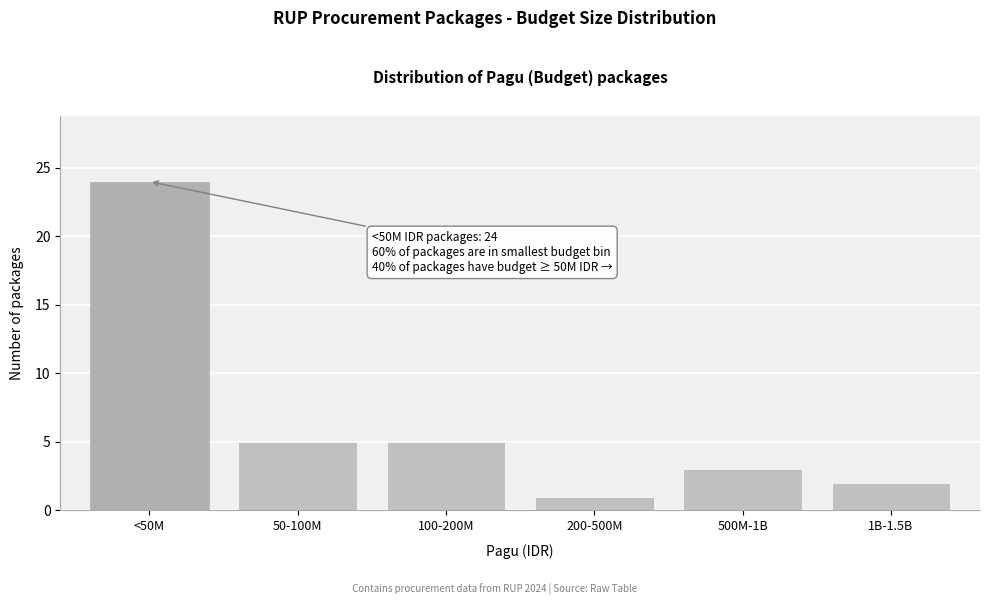

Reading right to left, list all the values displayed in this chart.

1B-1.5B=2	500M-1B=3	200-500M=1	100-200M=5	50-100M=5	<50M=24